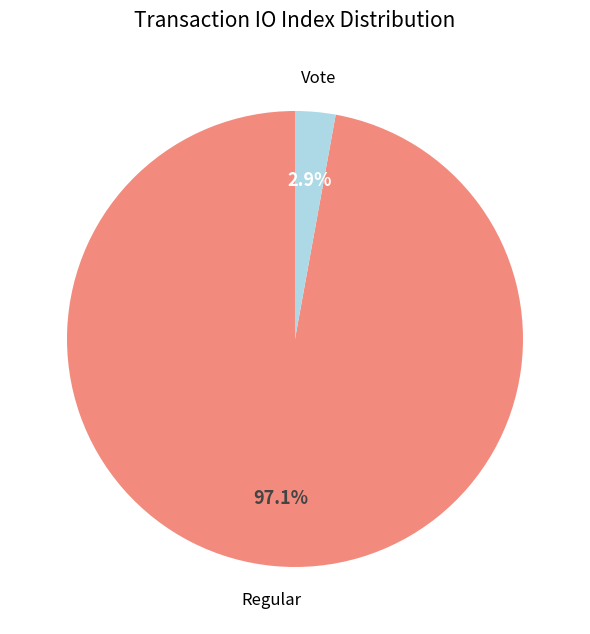

To the nearest percent, what is the difference between the largest and smallest slice percentages?

94%